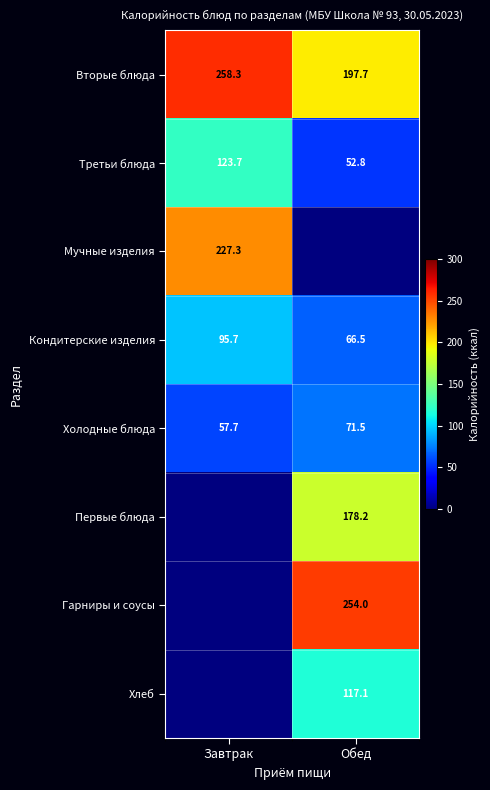

What is the difference between the maximum and minimum values in the Холодные блюда series?

13.8